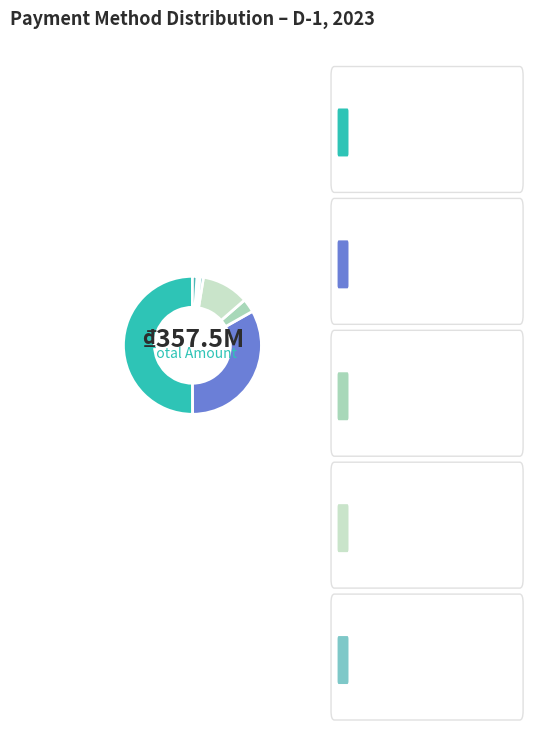

How many slices are in this pie chart?

9